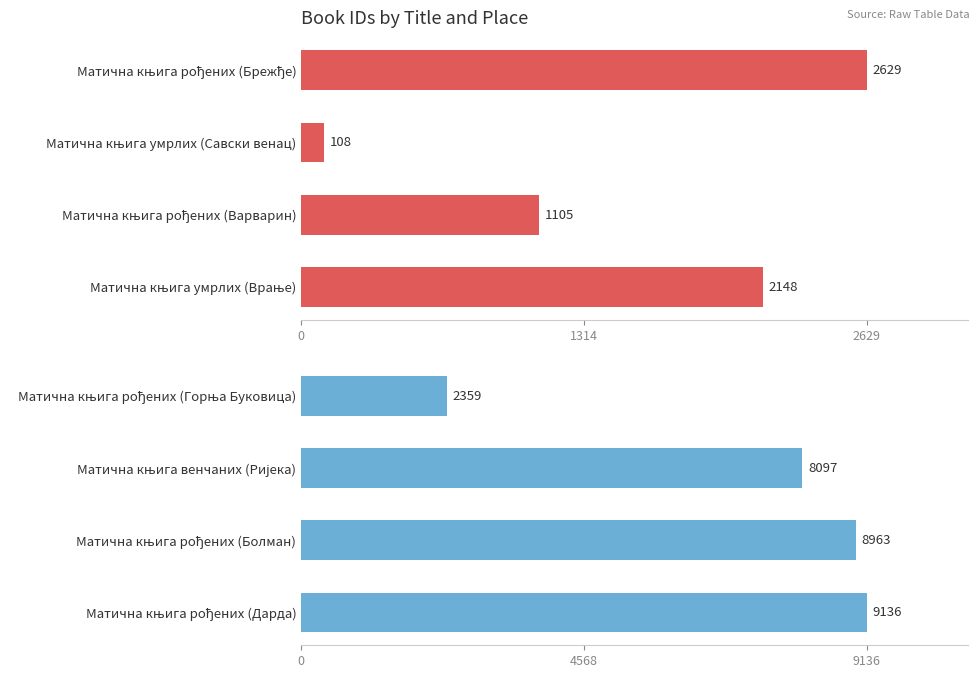

The value of Матична књига (1901-1903) at Матична књига умрлих (Савски венац) is 192. True or false?

False